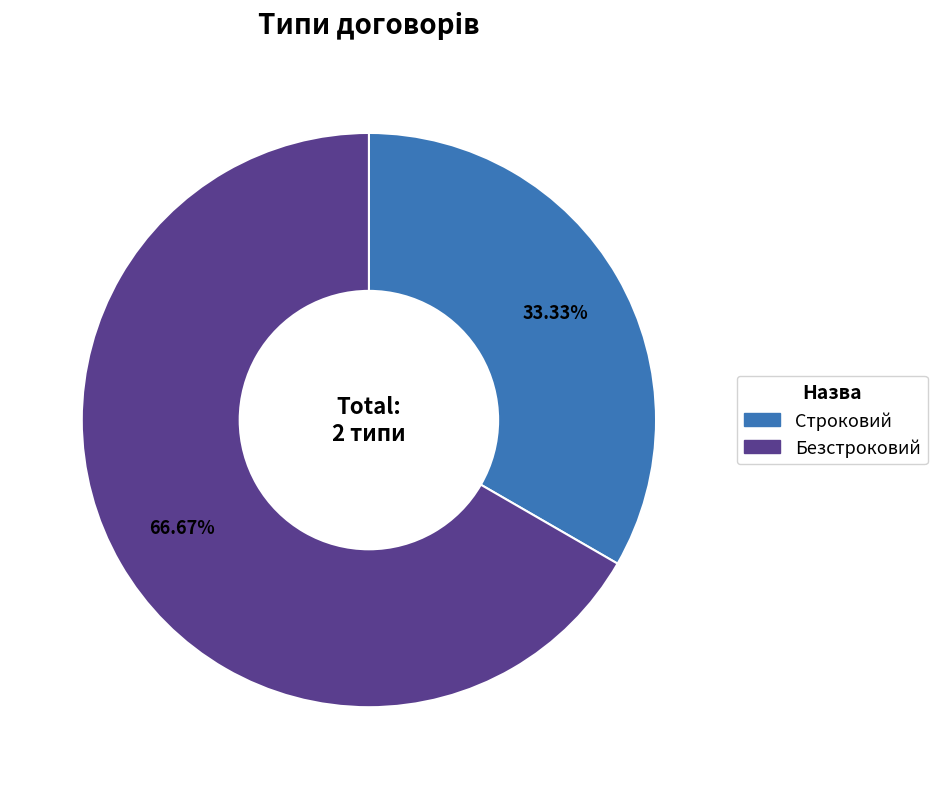

Does any single category account for the majority?

Yes